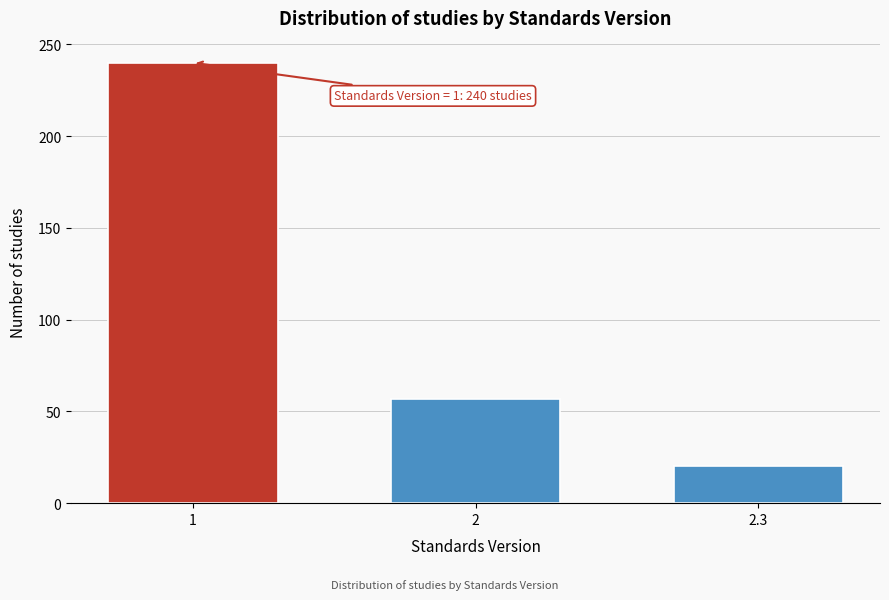

Reading left to right, extract all data points from this chart.

1=240	2=57	2.3=20